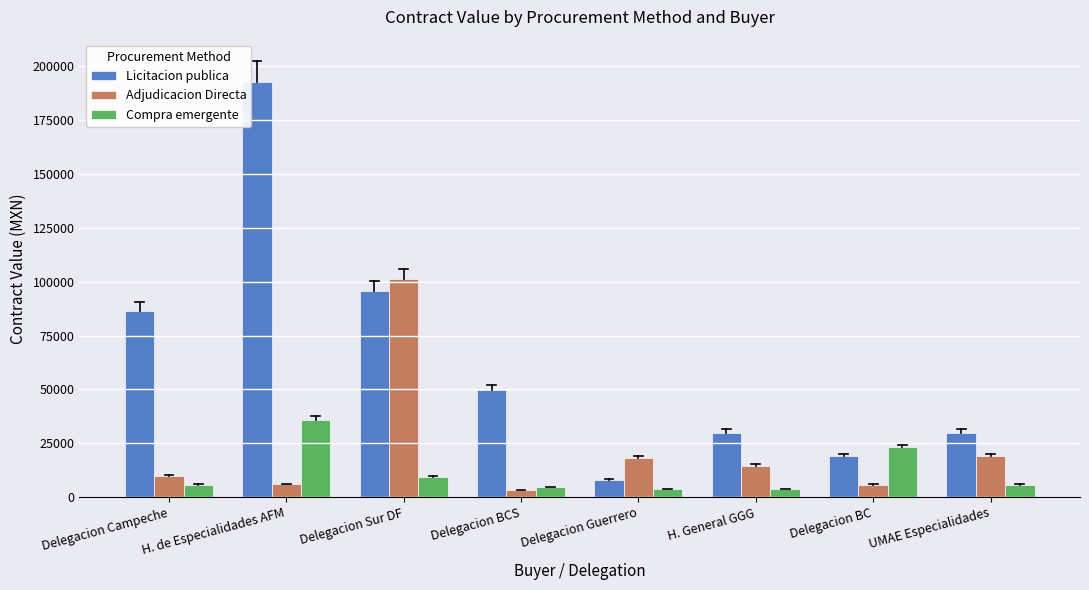

Is it true that Adjudicacion Directa equals 101036.0 at Delegacion Sur DF?

True